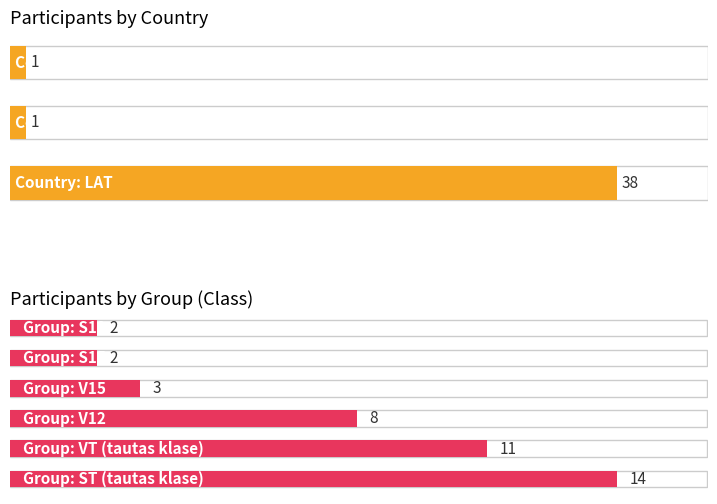

Between LAT and V12, which is larger?

LAT